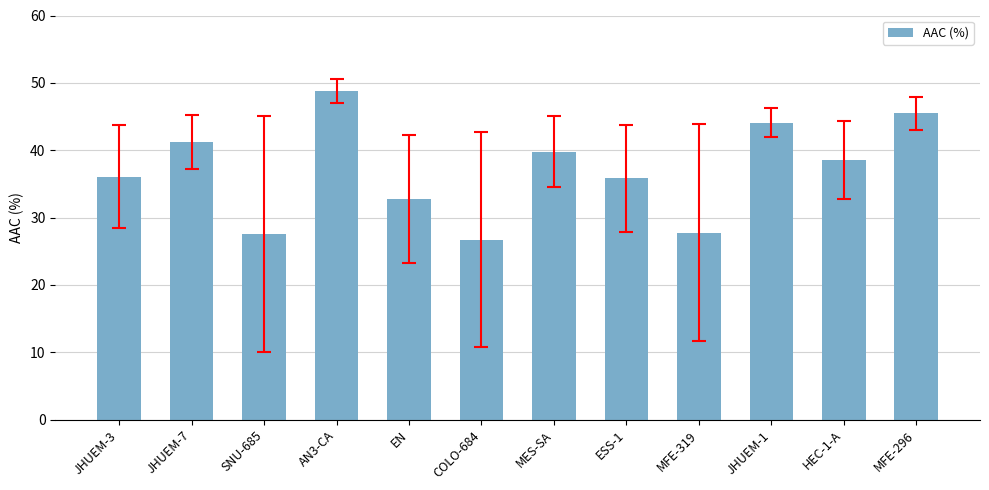

What is the difference between the values at SNU-685 and JHUEM-1?

16.5